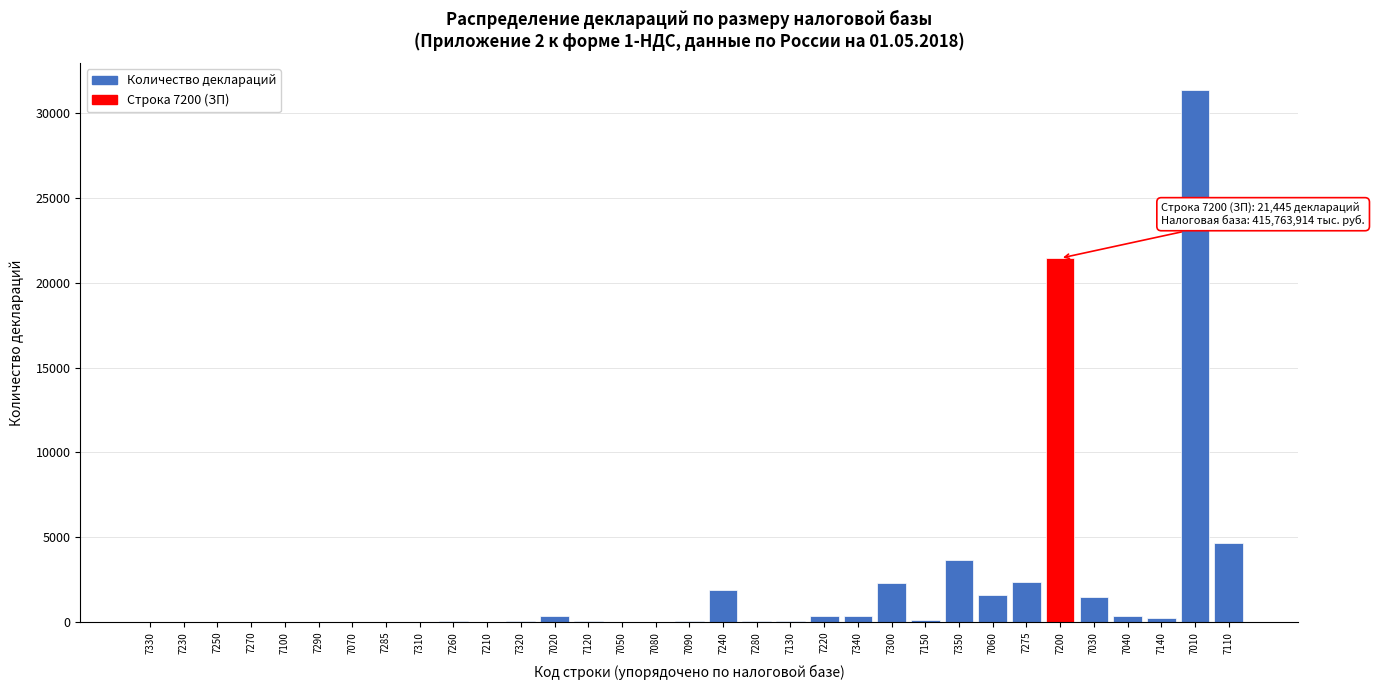

The value at 7060 is 1573. True or false?

True